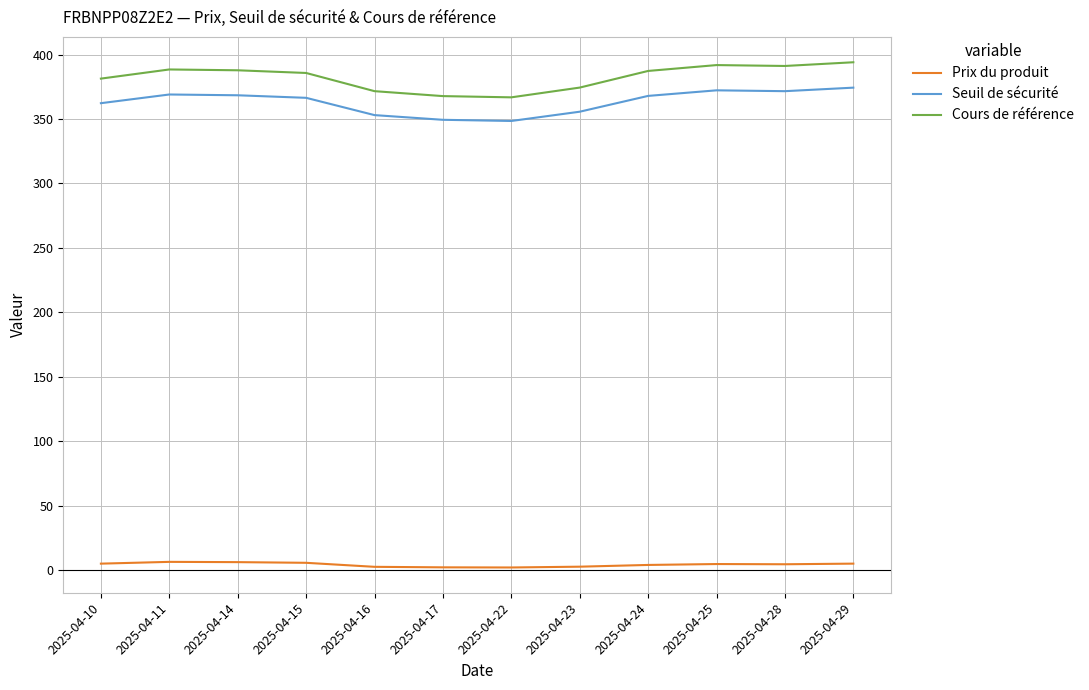

What is the difference between the maximum and minimum values in the Seuil de sécurité series?

25.9